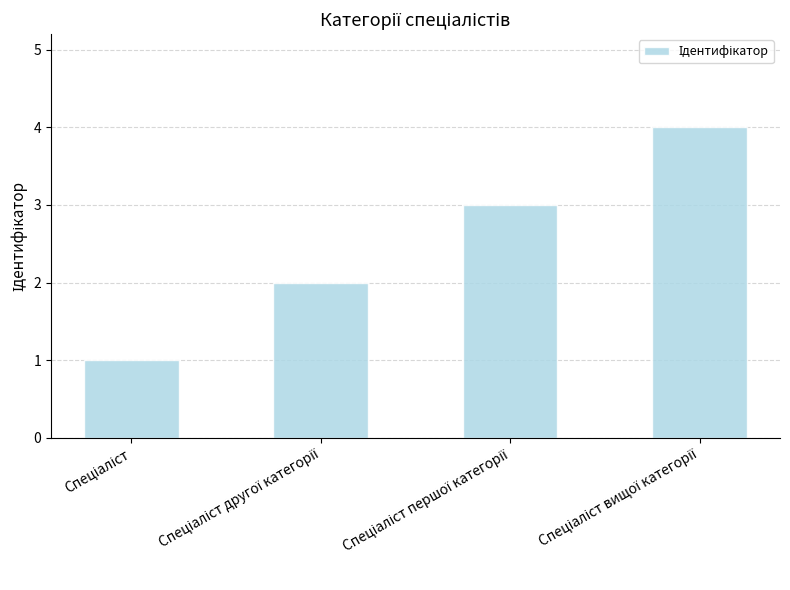

What is the sum of all values?

10